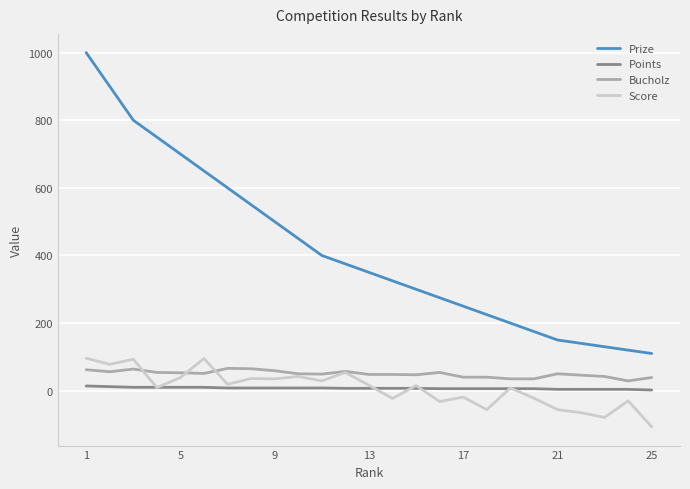

True or false: Prize and Bucholz intersect in this chart.

False